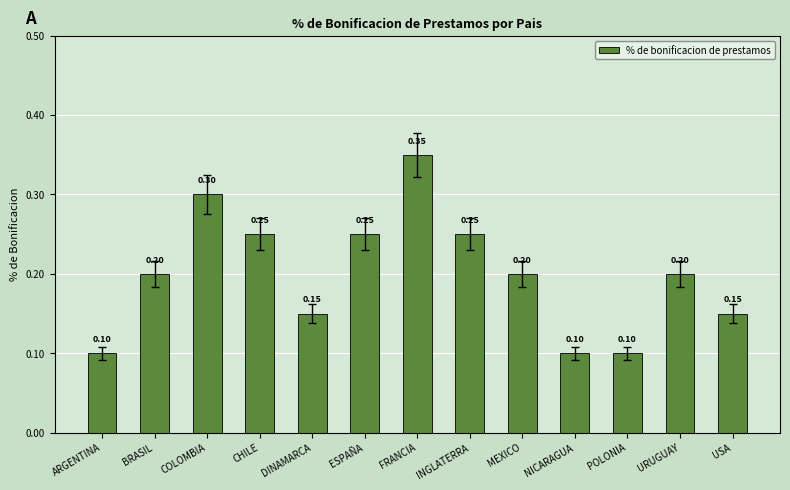

What is the difference between the values at USA and ESPAÑA?

0.1